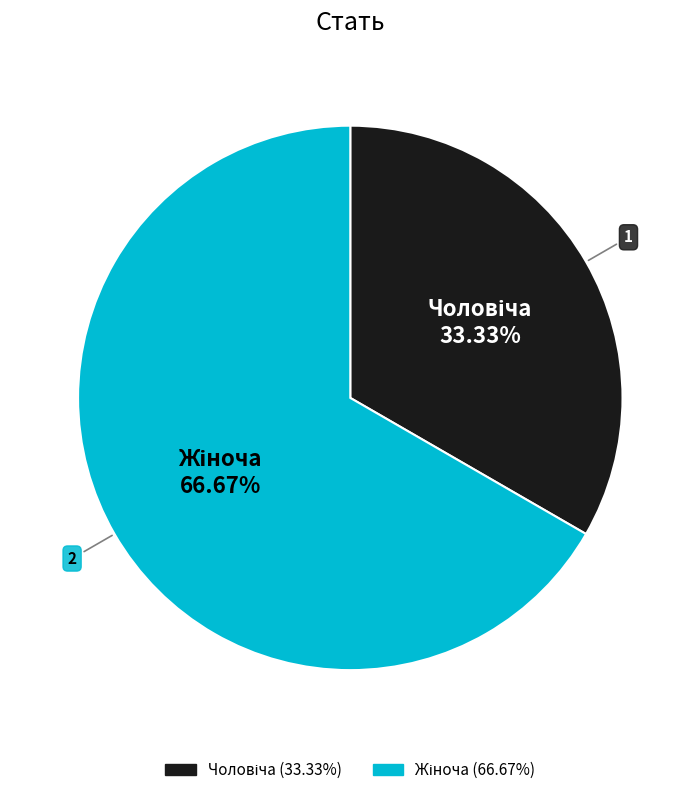

Is there a majority slice in this chart?

Yes